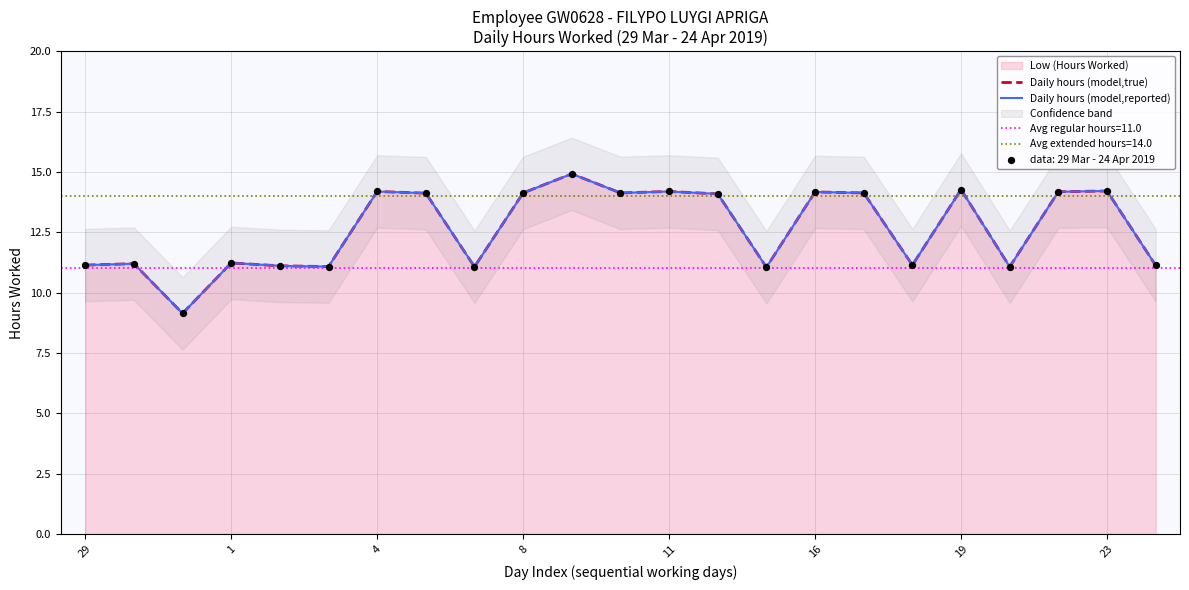

What is the change in value from 30 to 23?

+3.0